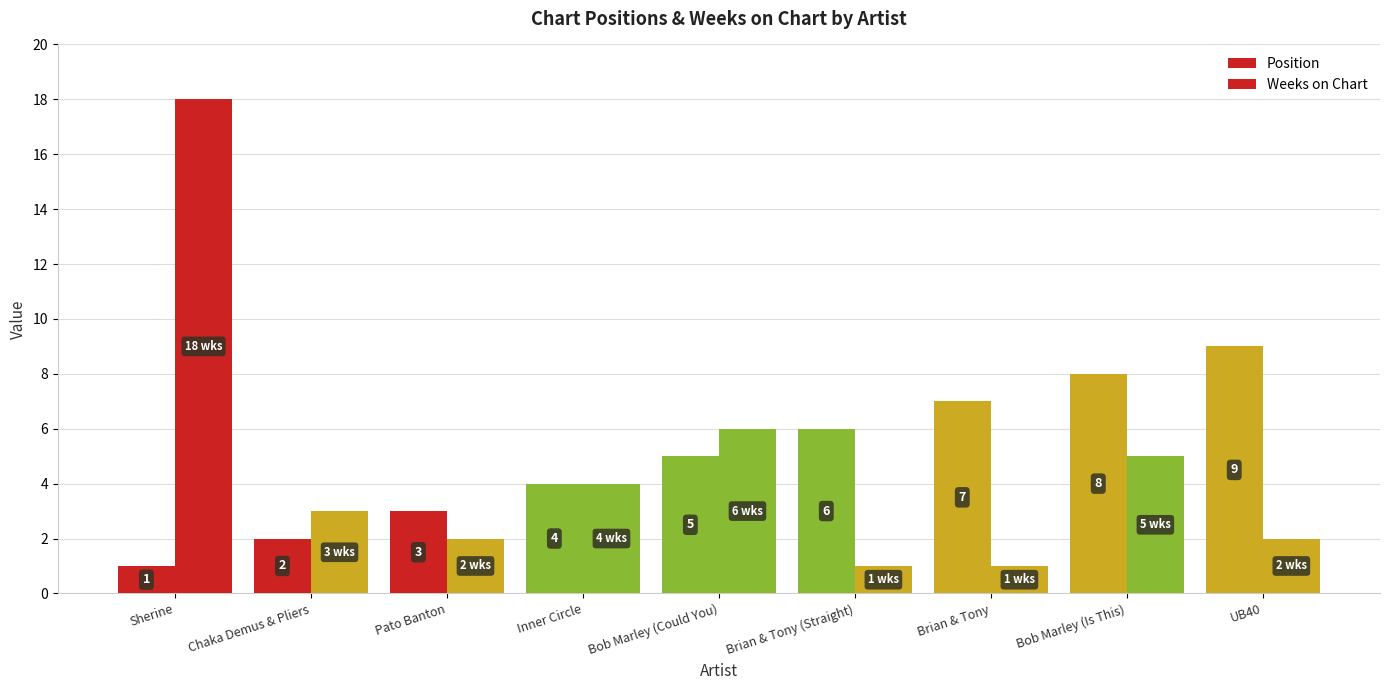

What is the label of the 2nd bar from the right?

Bob Marley (Is This)